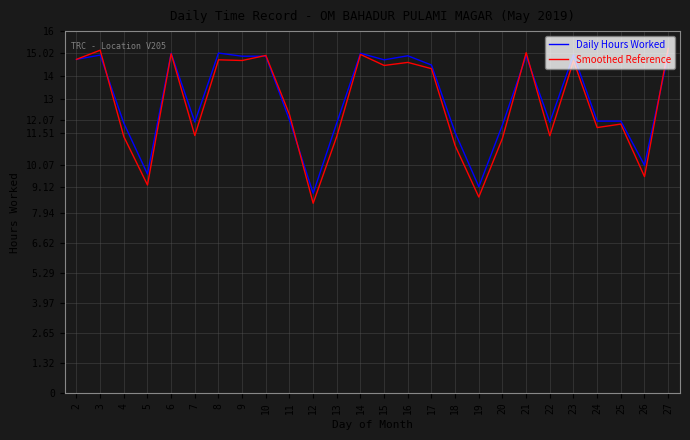

The Smoothed Reference series shows 18.7 at 13. True or false?

False